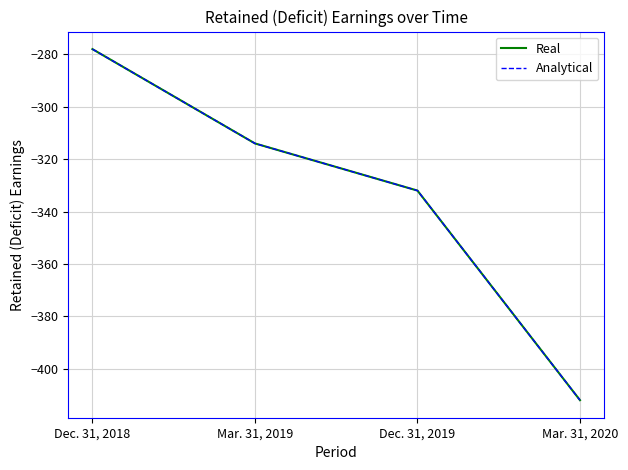

What is the difference between the maximum and minimum values in the Real series?

134